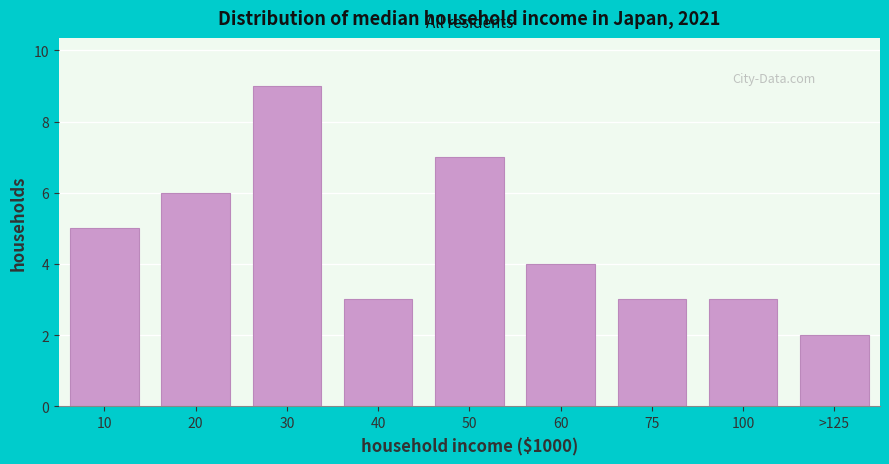

Reading left to right, list all the values displayed in this chart.

5	6	9	3	7	4	3	3	2